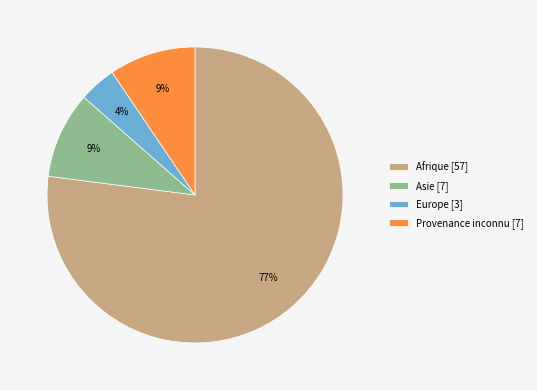

To the nearest percent, what is the average slice percentage?

25%